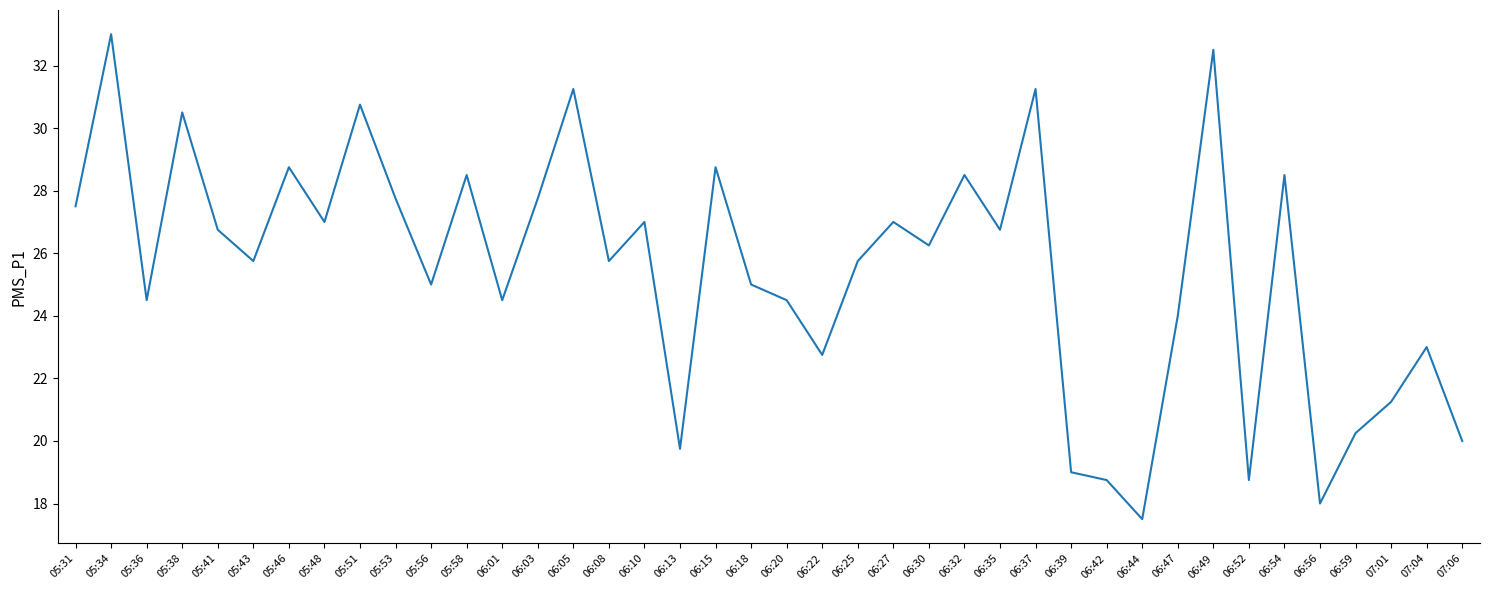

What is the sum of the values at 06:01 and 06:30?

50.8